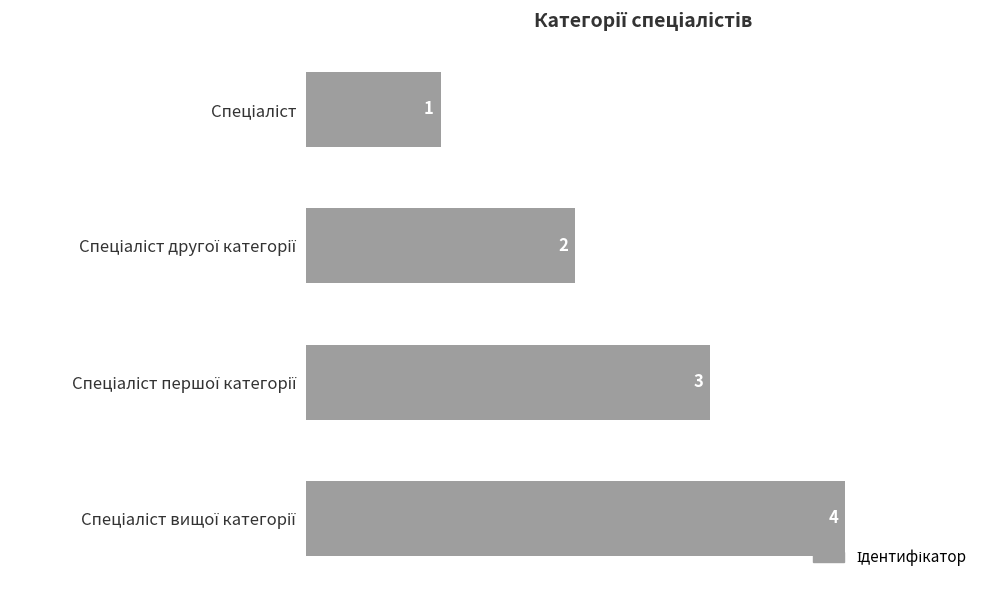

What is the value of the 1st bar from the top?

1